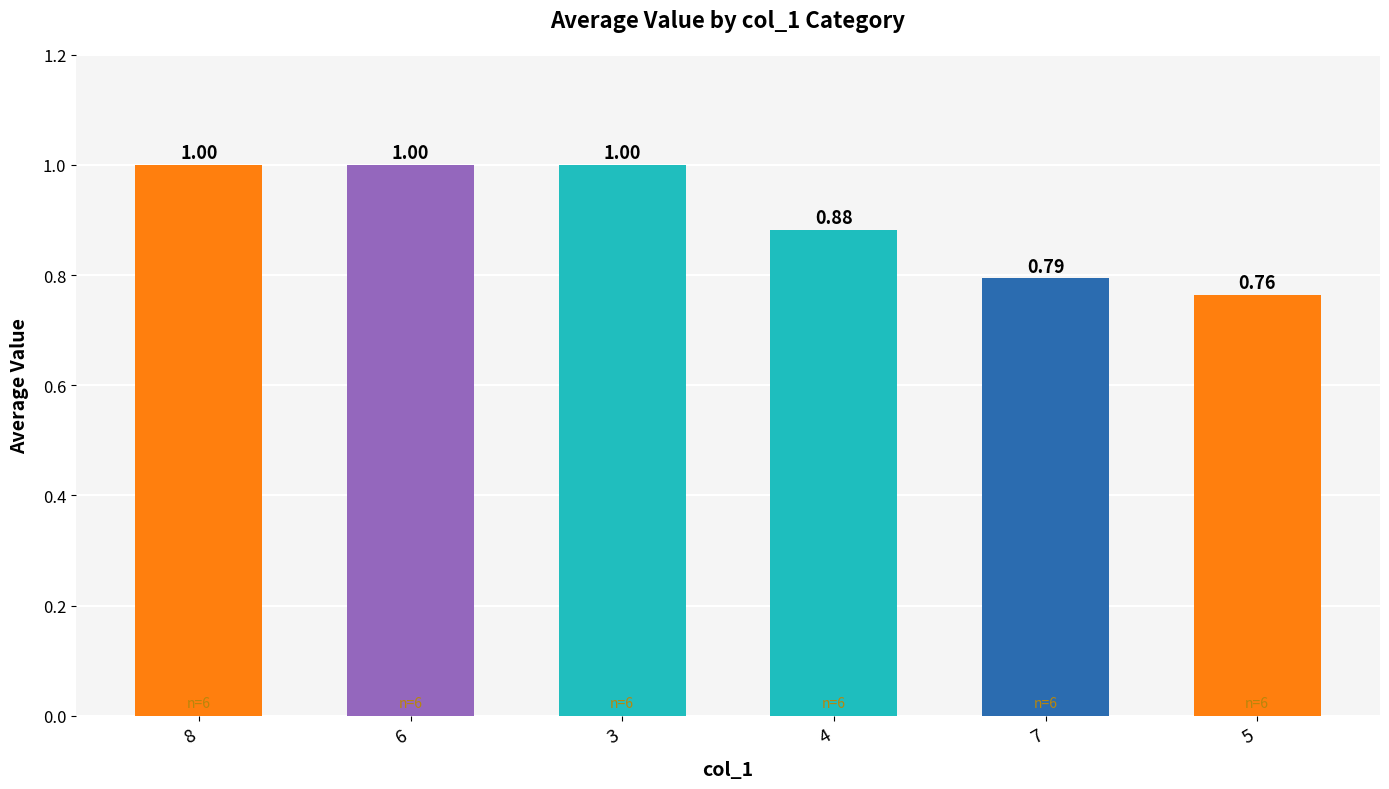

How many data points are less than 1?

3